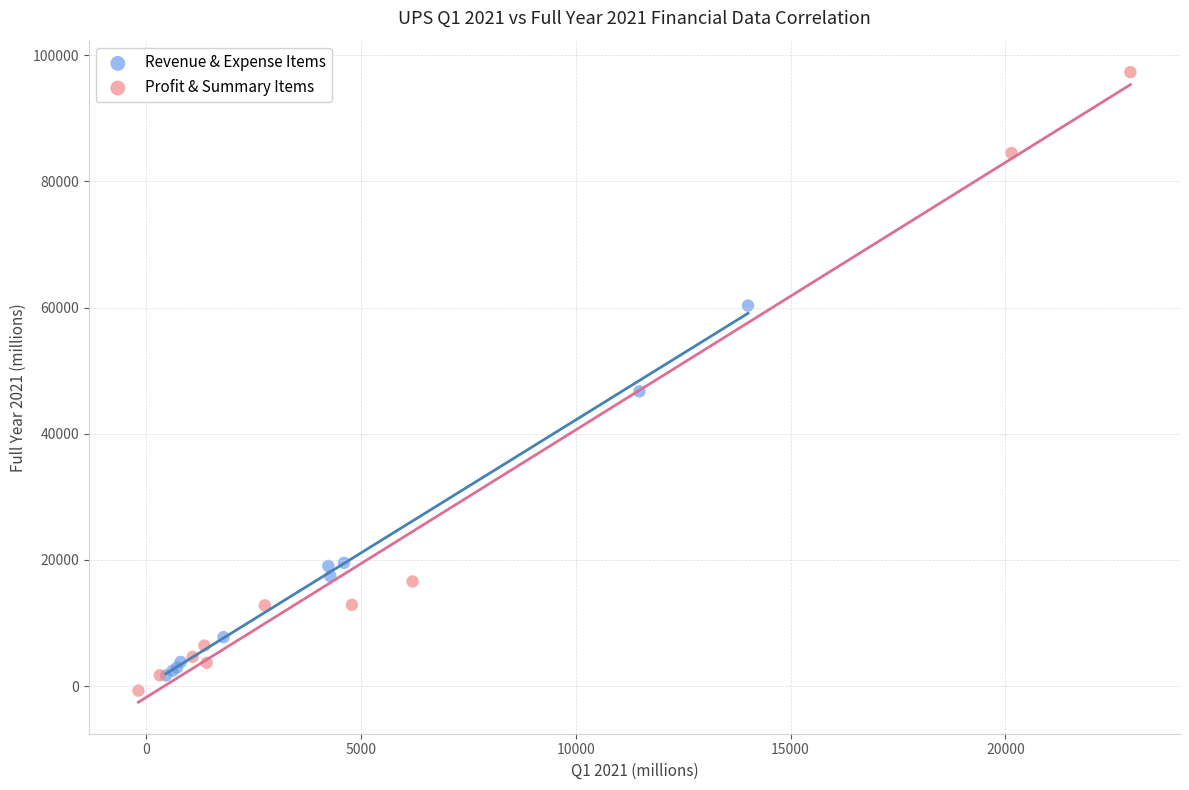

Which series has the largest Y range (max minus min)?

Profit & Summary Items